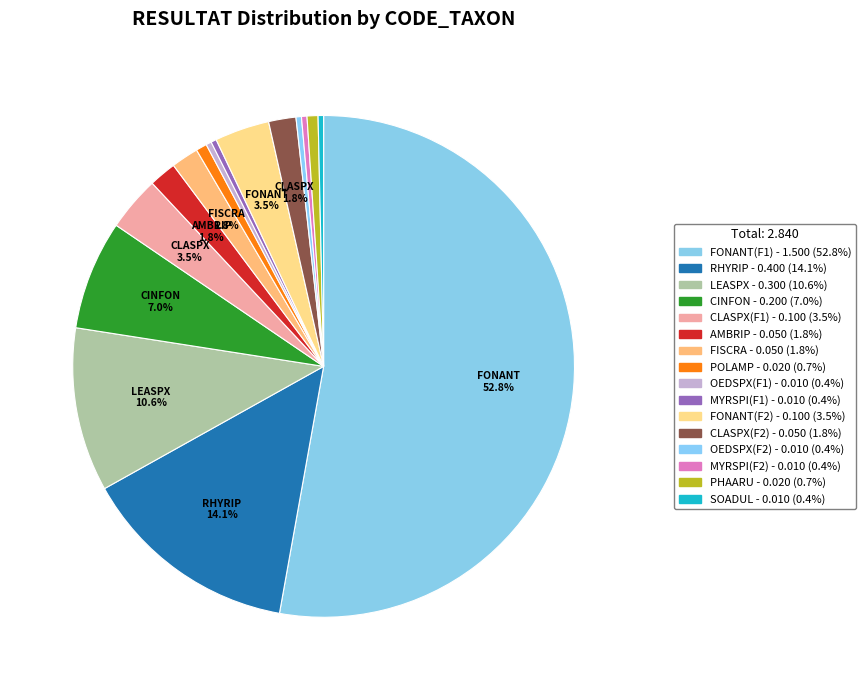

How many slices are in this pie chart?

16